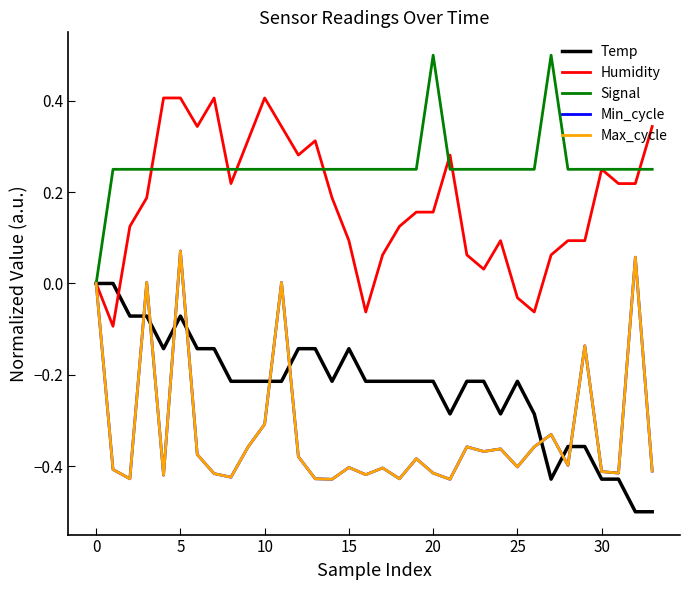

Does the chart display data point markers on the line(s)?

No